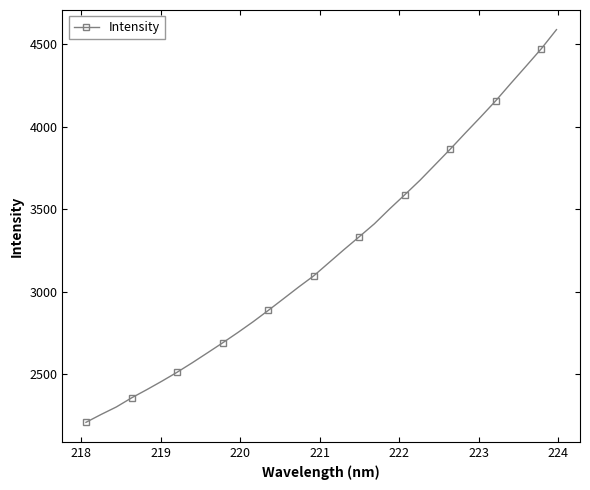

What is the minimum value shown in the chart?

2207.5